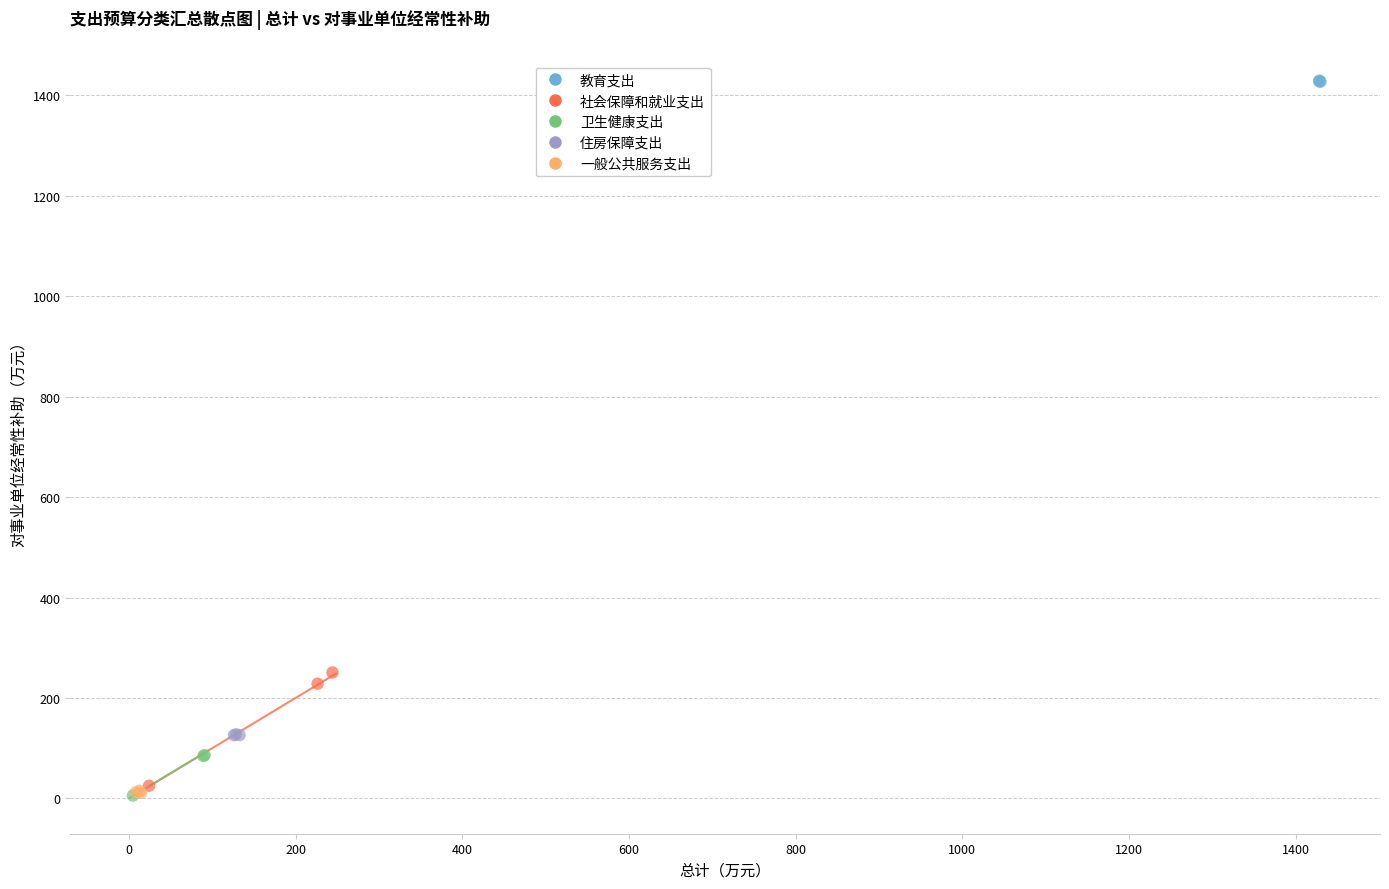

Which series has the largest Y range (max minus min)?

社会保障和就业支出